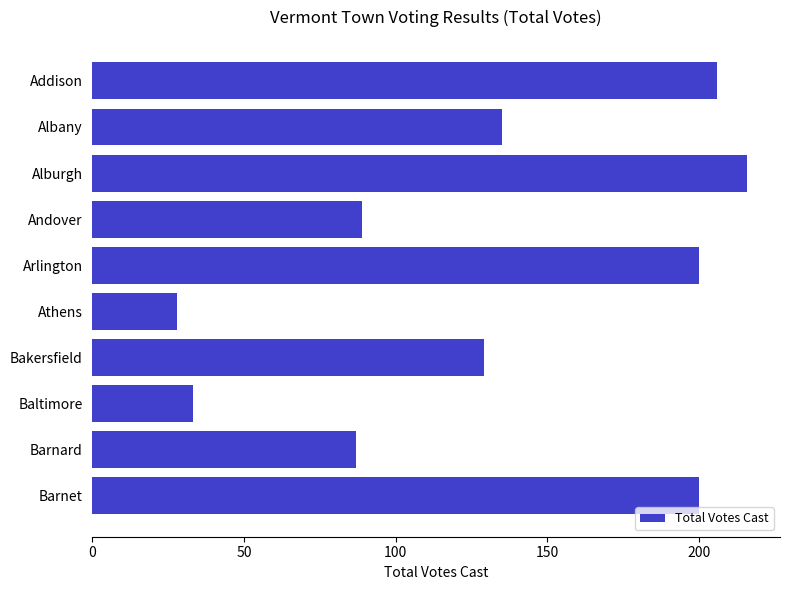

Approximately how many times larger is the value at Andover compared to Alburgh?

0.4